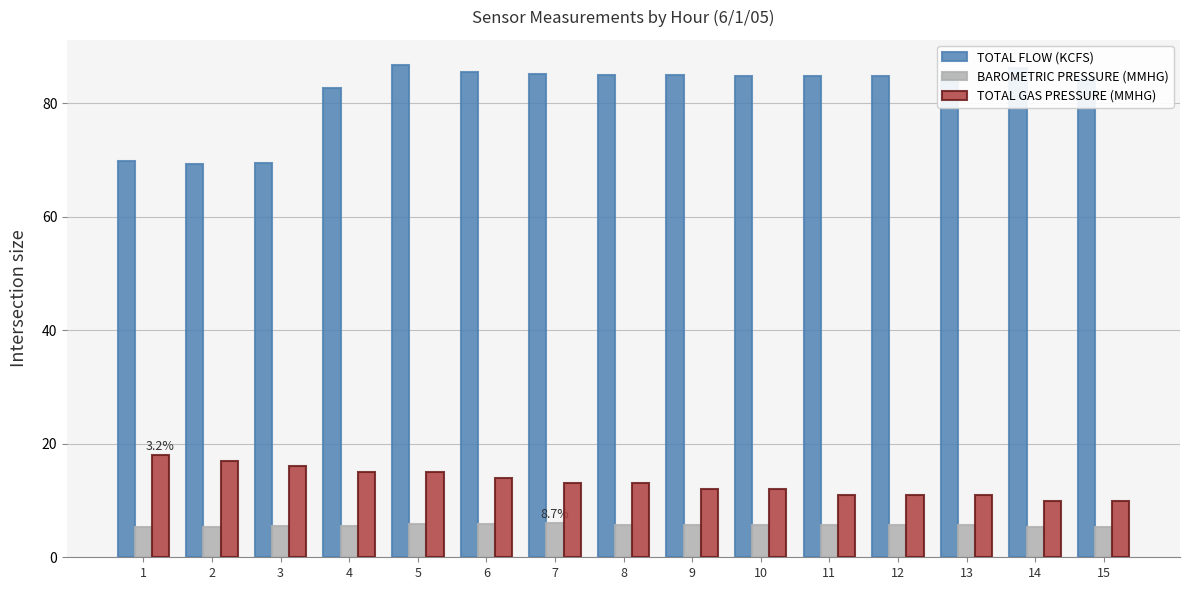

What is the greatest value displayed?

86.8